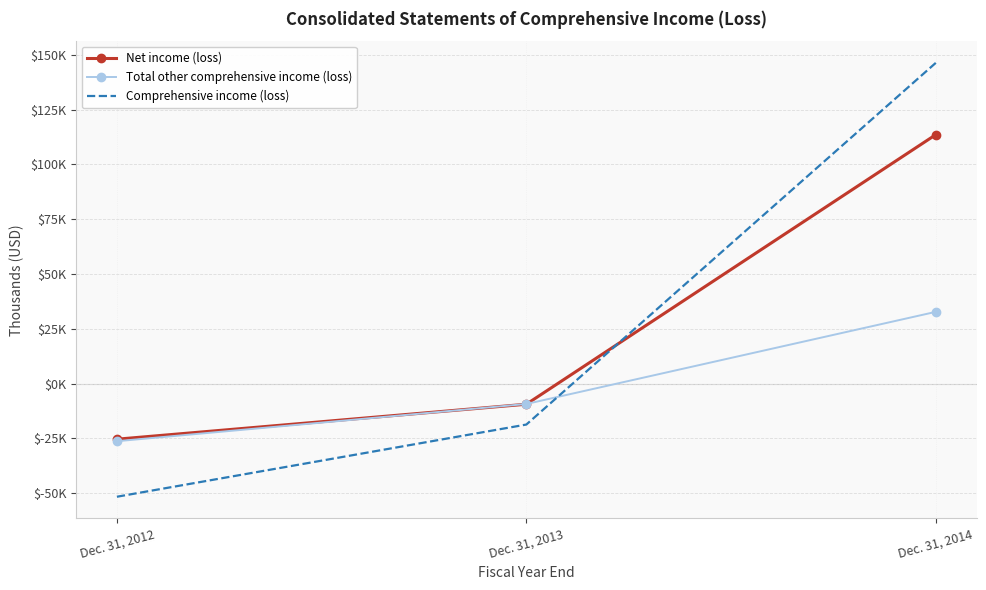

What are all the series names shown in the legend?

Net income (loss), Total other comprehensive income (loss), Comprehensive income (loss)